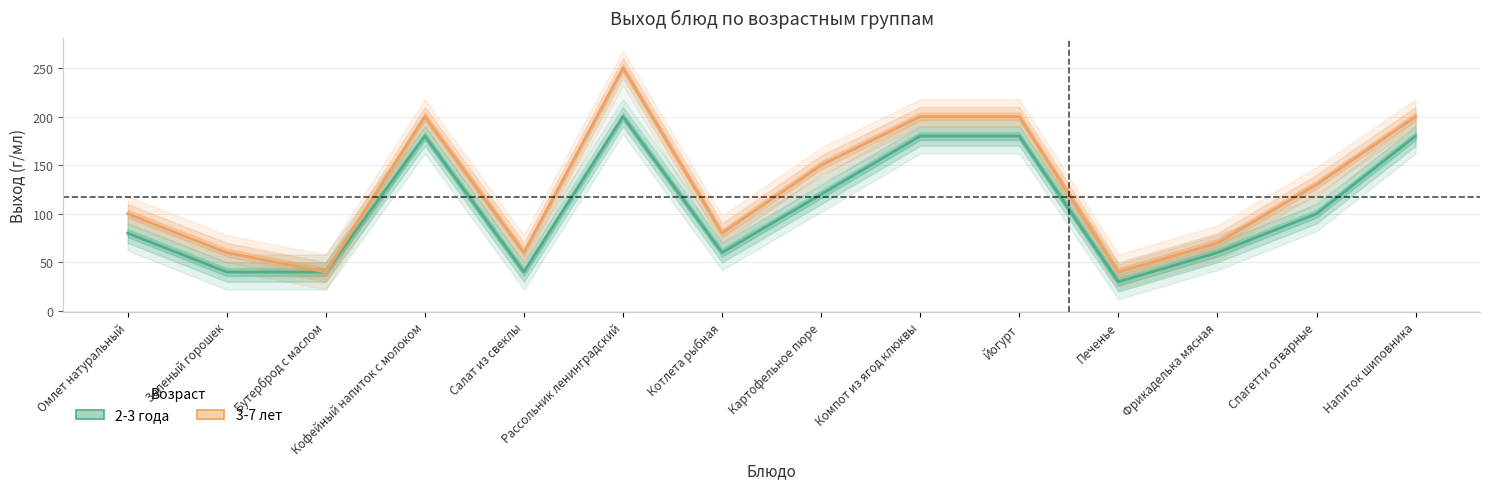

What is the difference between the second highest and second lowest values in the 2-3 года series?

140